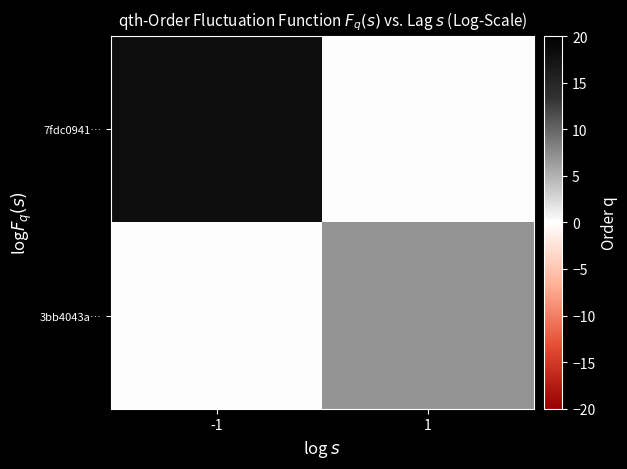

Rank the series by their maximum value, from highest to lowest.

7fdc0941…, 3bb4043a…